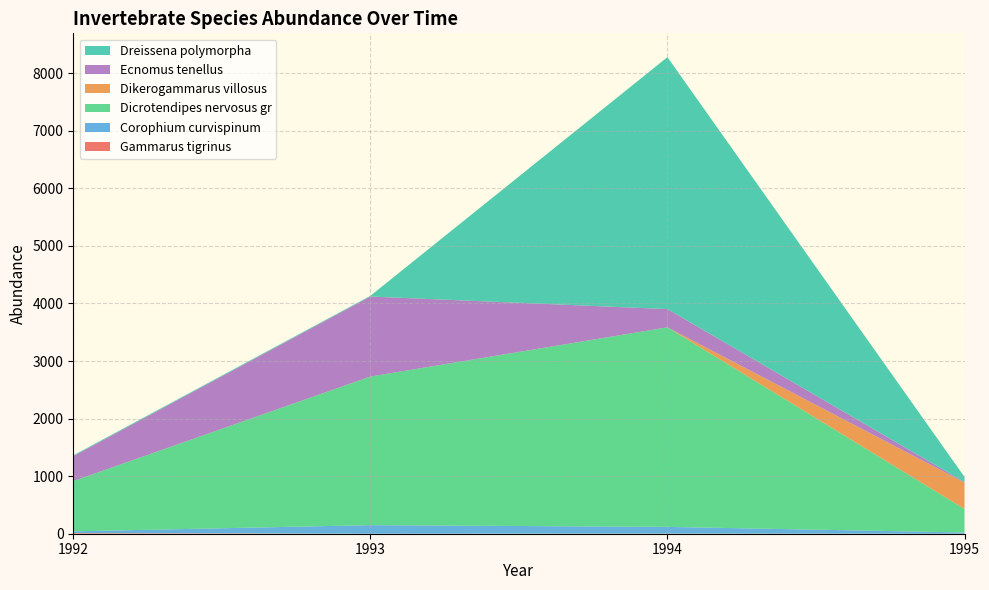

At which category is the sum across all series the highest?

1994